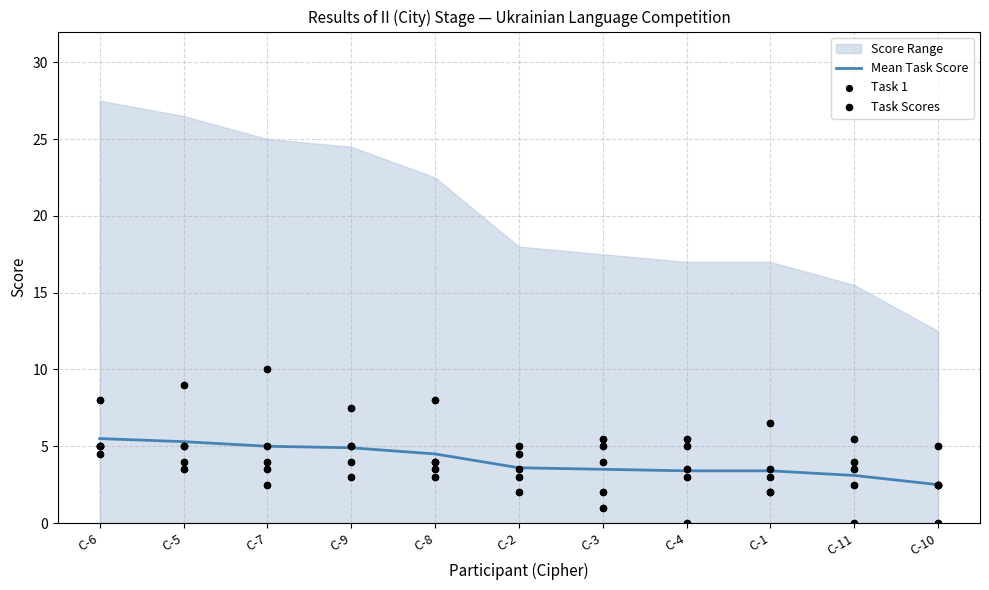

What is the total value across all series at С-8?

20.5